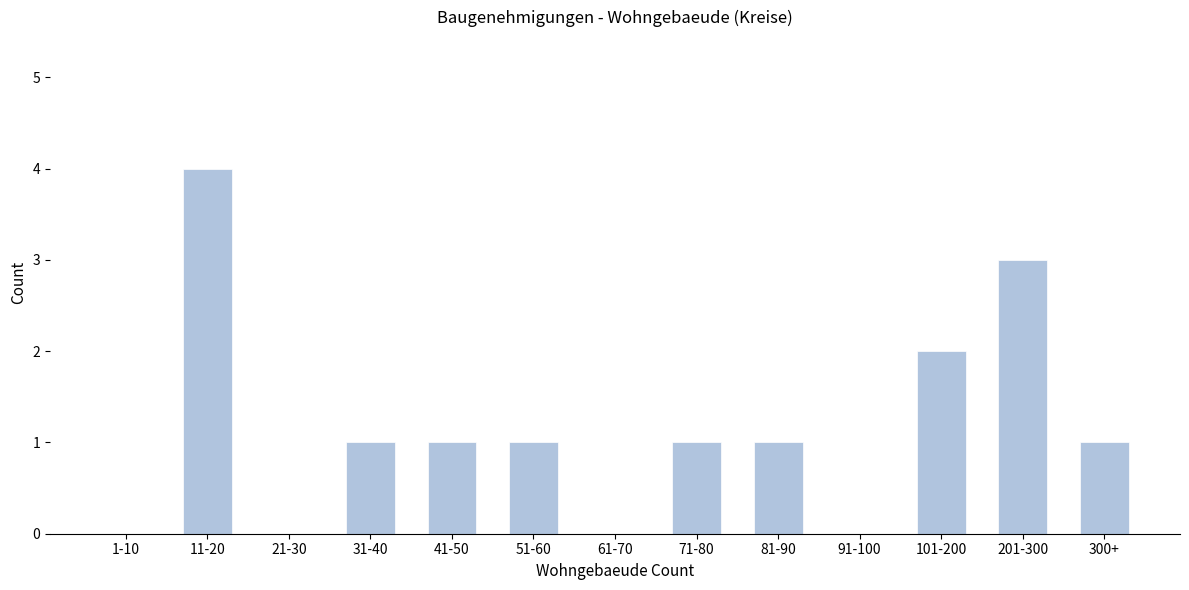

Reading right to left, transcribe all the data shown in this chart.

300+=1	201-300=3	101-200=2	91-100=0	81-90=1	71-80=1	61-70=0	51-60=1	41-50=1	31-40=1	21-30=0	11-20=4	1-10=0